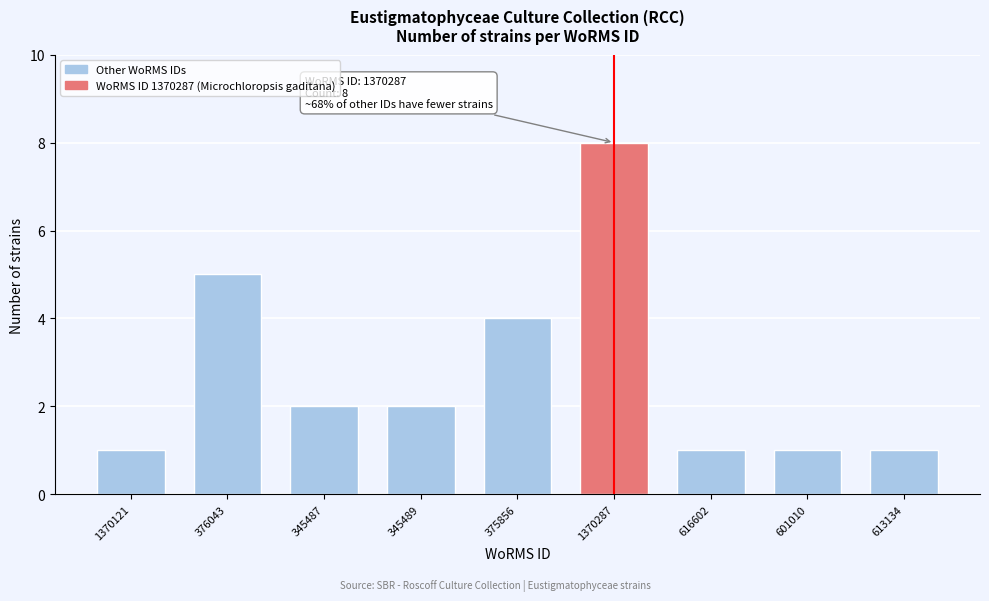

Reading left to right, what are all the values shown in this chart?

1	5	2	2	4	8	1	1	1